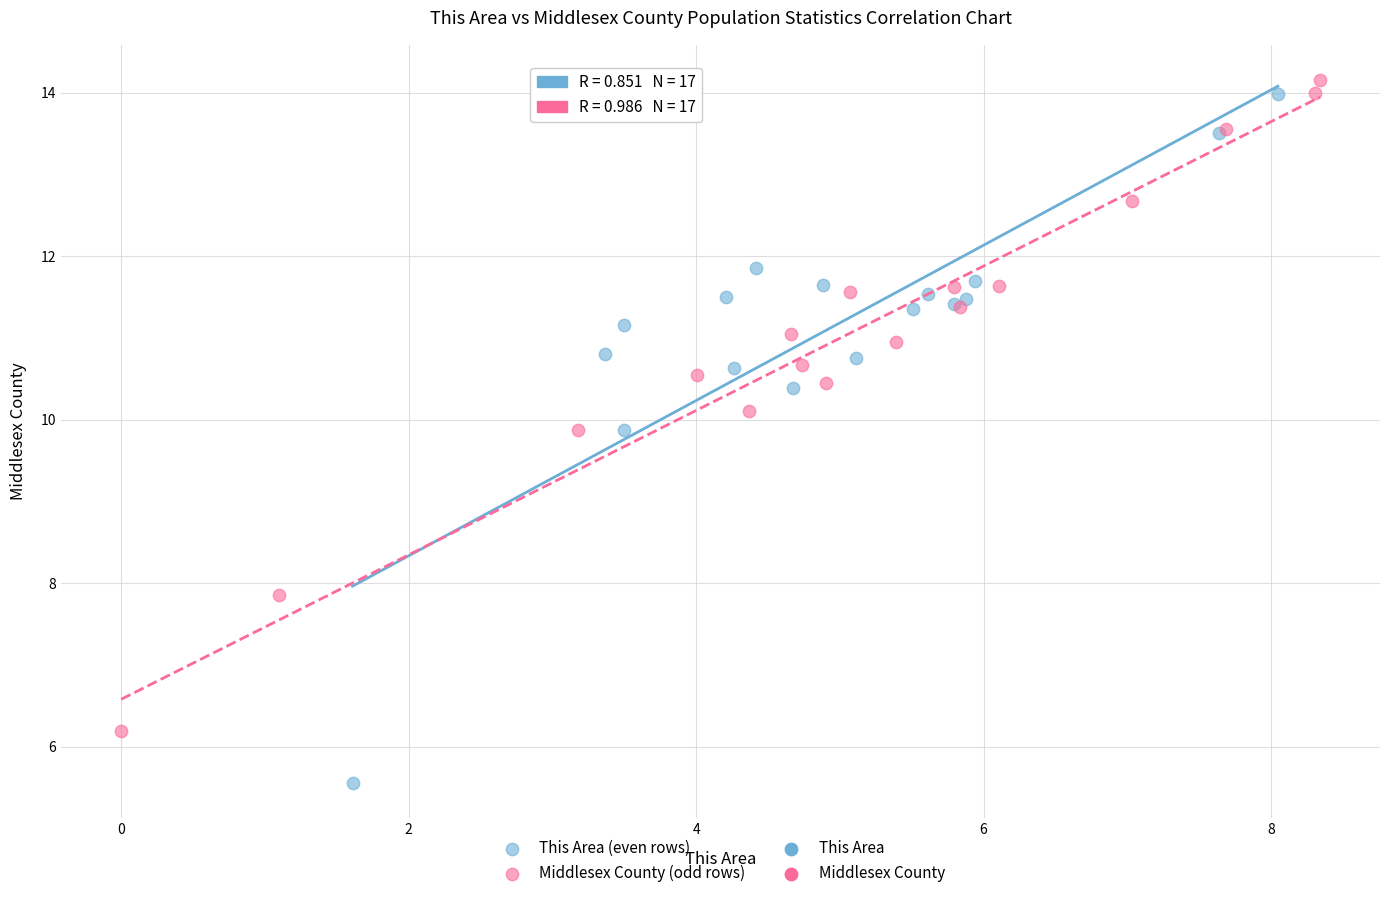

Which series contains the highest Y value?

Middlesex County (odd rows)